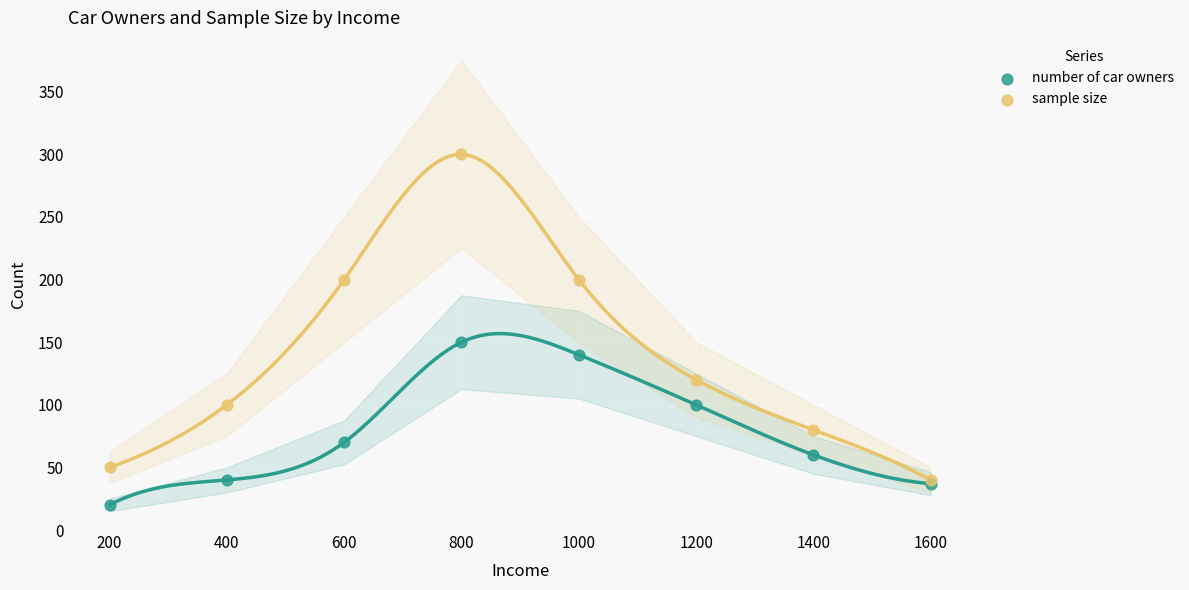

What is the total value across all series at 1200?

220